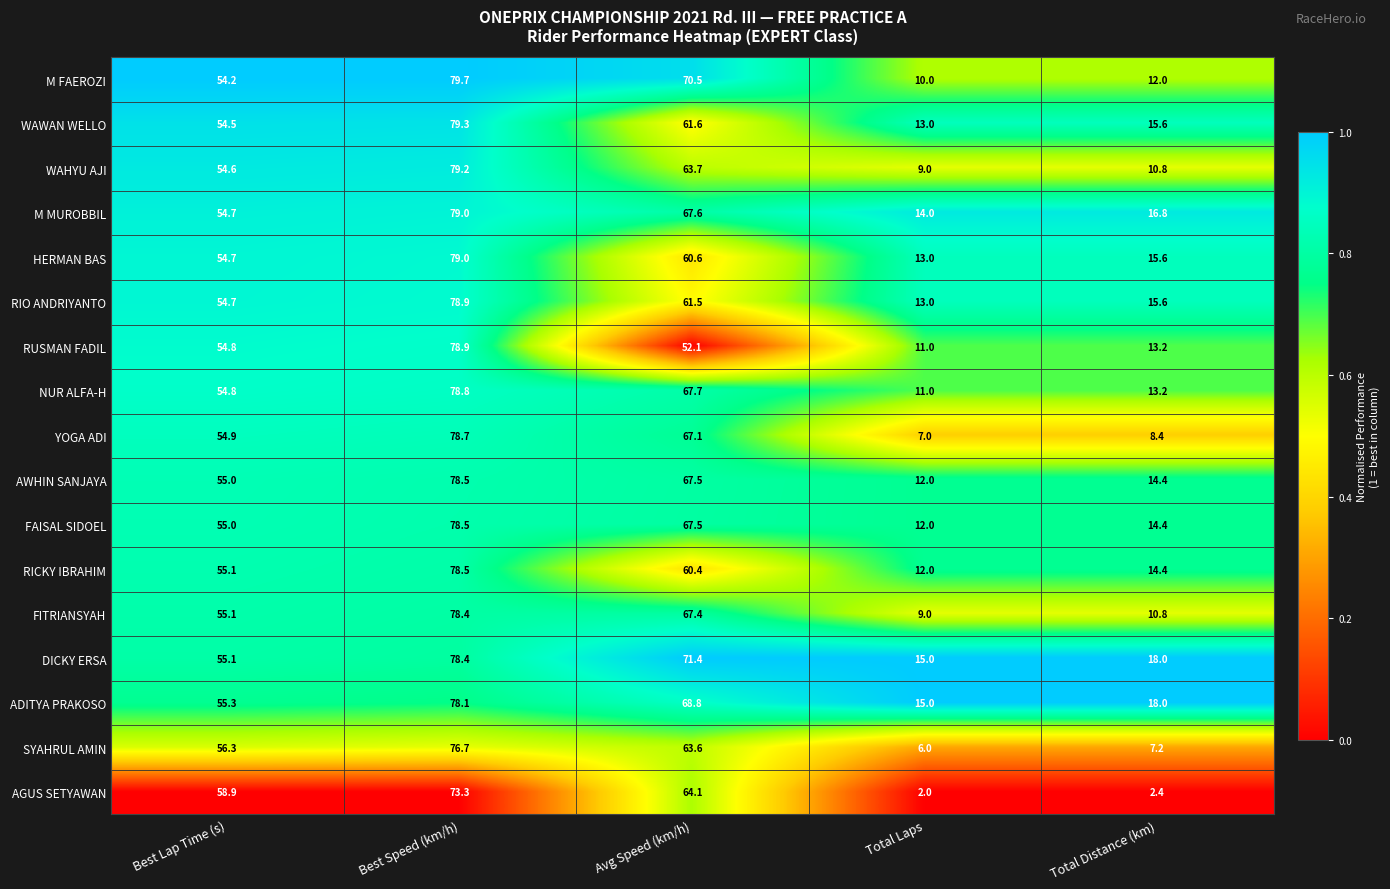

Rank the categories by RIO ANDRIYANTO value from highest to lowest.

Best Speed (km/h), Avg Speed (km/h), Best Lap Time (s), Total Distance (km), Total Laps